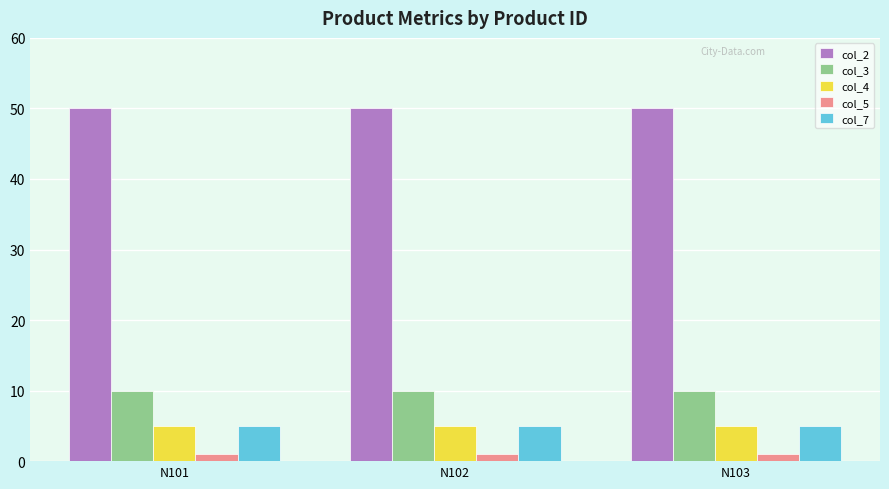

Is the value of col_5 at N103 greater than the value of col_4 at N102?

No